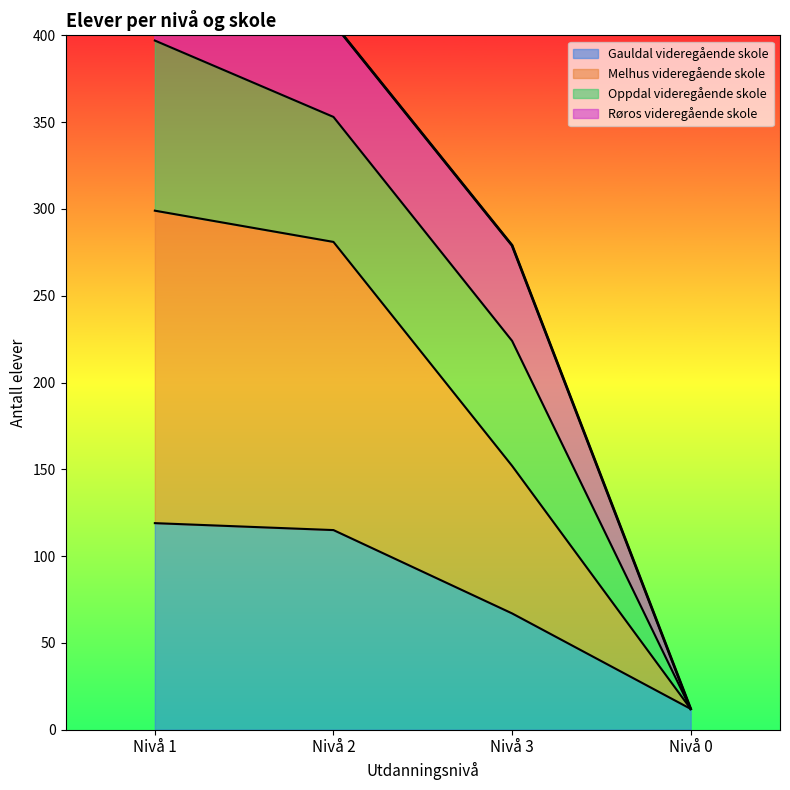

True or false: Gauldal videregående skole has more than 0 points higher than both neighbors.

False